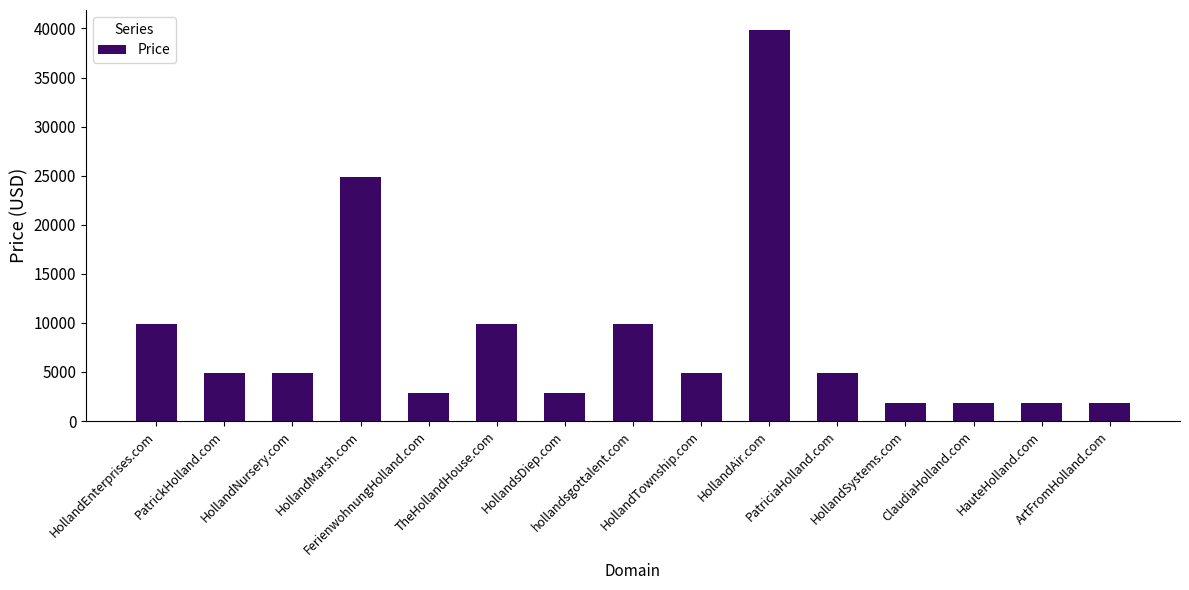

Read the value at HollandAir.com.

39888